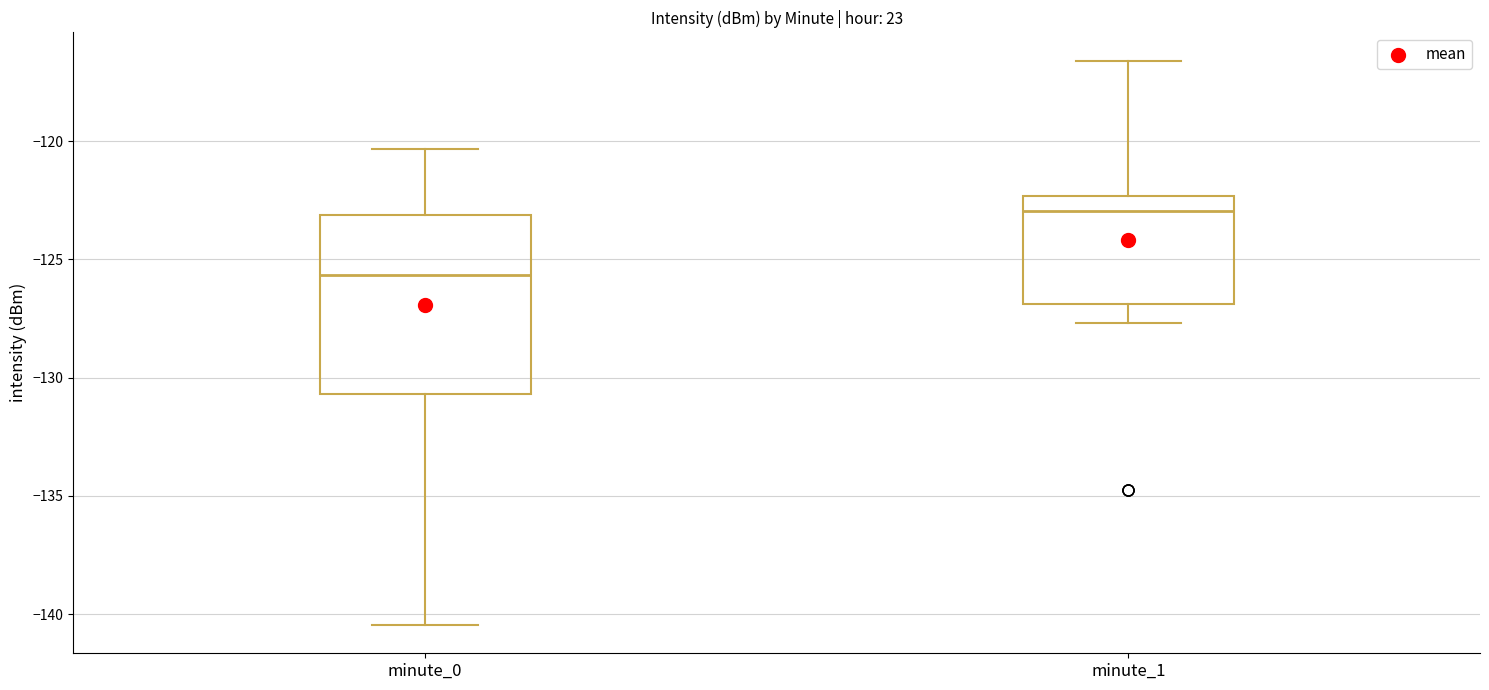

Reading left to right, transcribe this box plot: for each box, give where its median line is, the range the box spans, and where its two whiskers end, as read against the y-axis. The values are not printed on the chart, so give them approximately, as read against the axis.

minute_0: median -125.5, box -130.5 to -123.0, whiskers -140.5 to -120.5
minute_1: median -123.0, box -127.0 to -122.5, whiskers -127.5 to -116.5